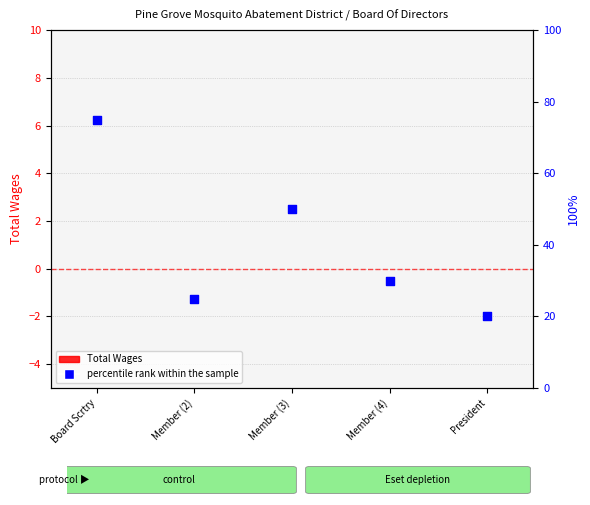

Which series reaches the maximum Y coordinate?

percentile rank within the sample